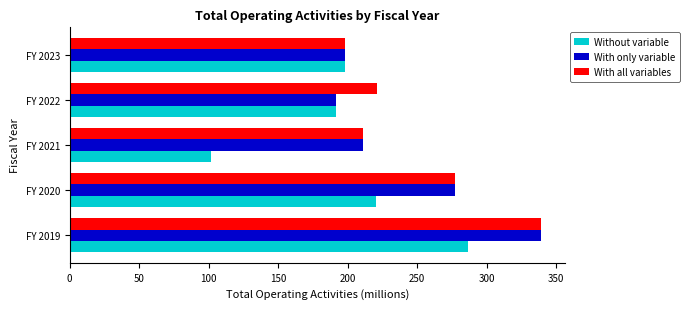

At which category does the chart reach its minimum across all series?

FY 2021